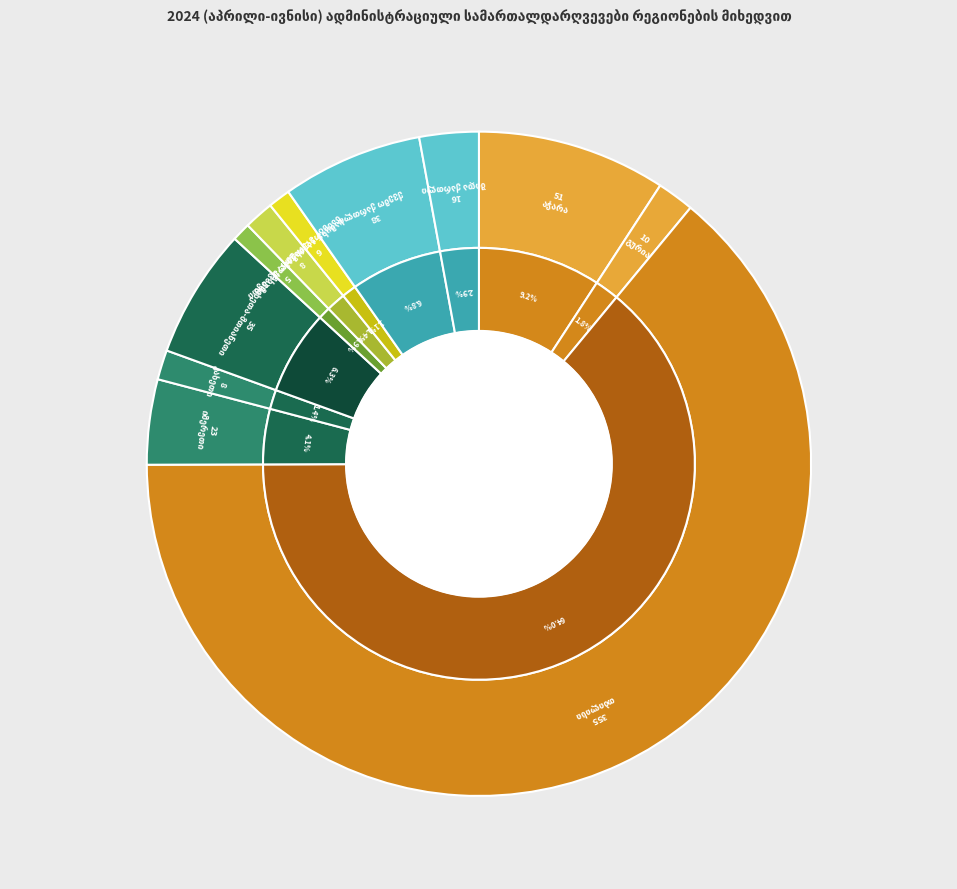

How much of the chart is everything except აჭარა?

90.8%